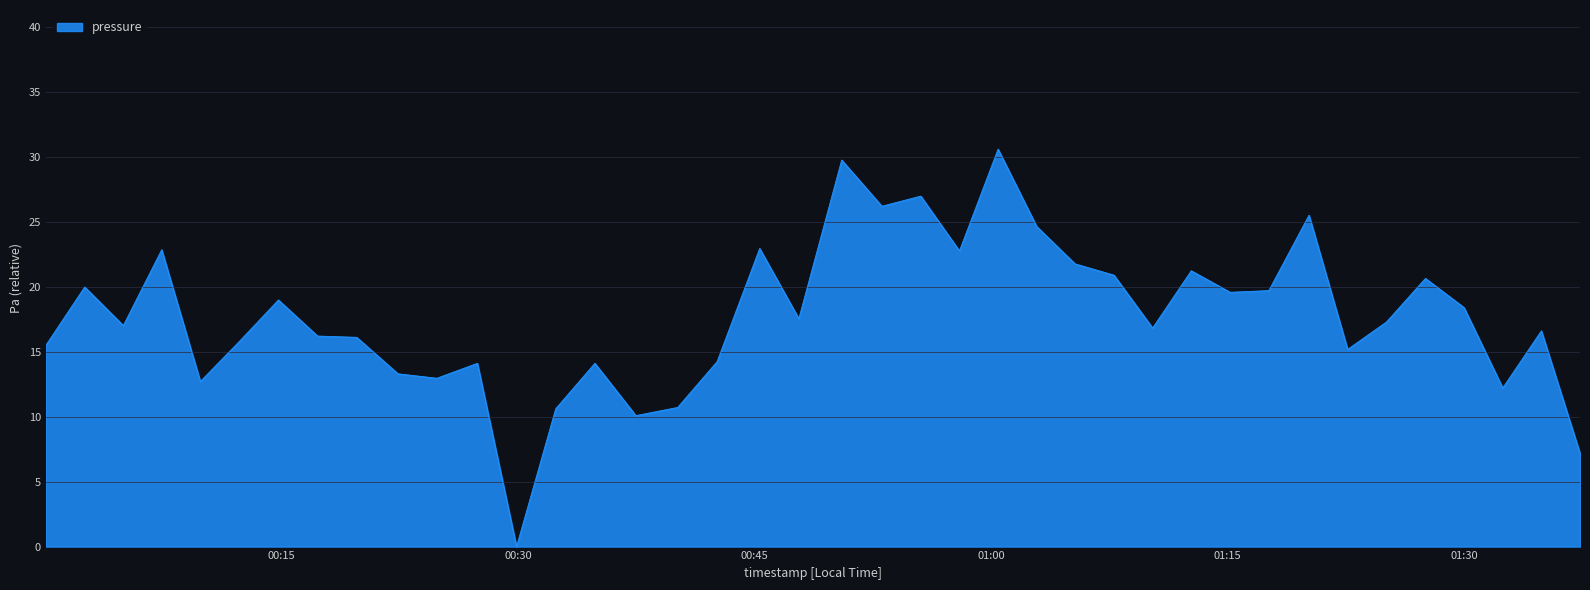

What is the greatest value displayed?

30.6